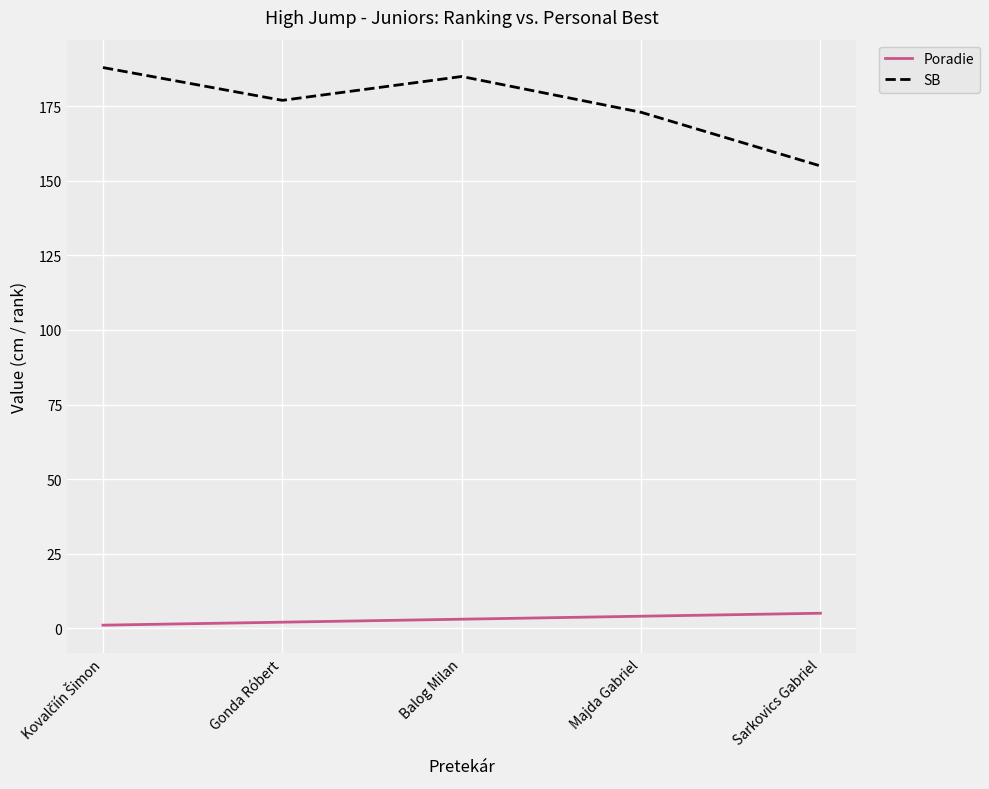

Is this an area chart (filled region under the line)?

No